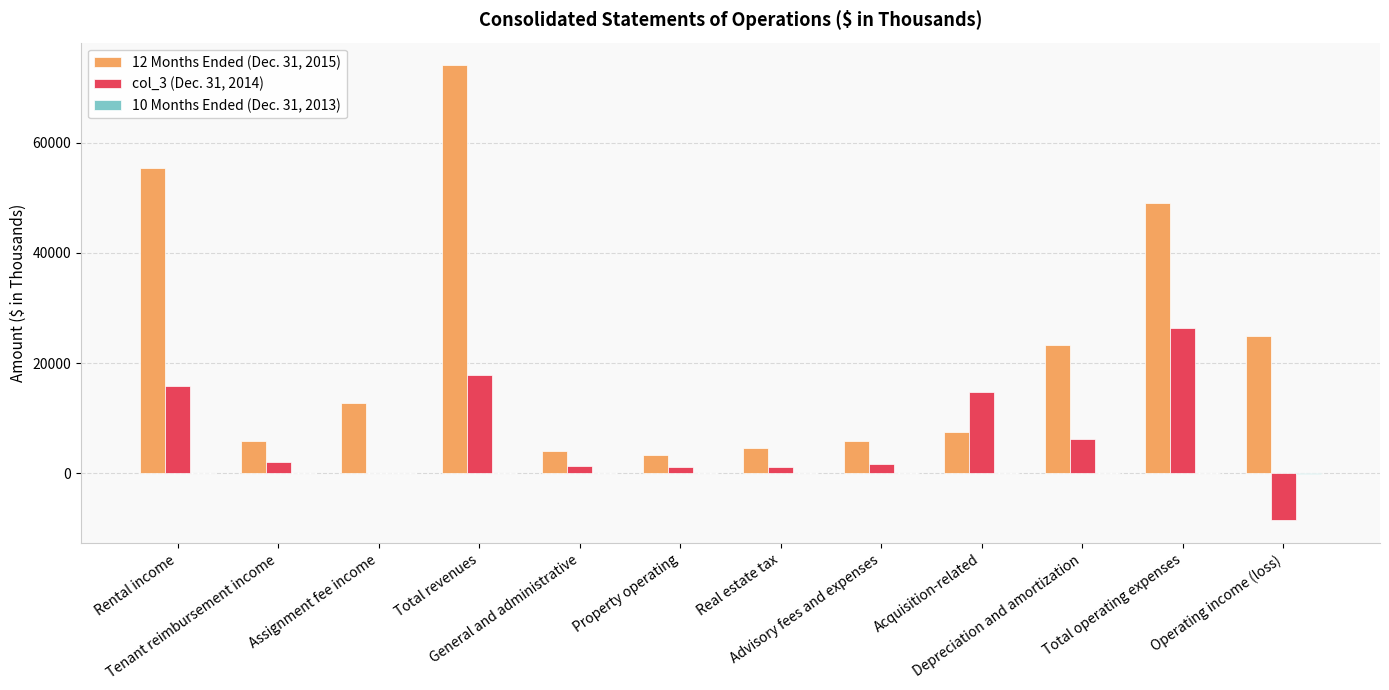

How many groups of bars are there?

12